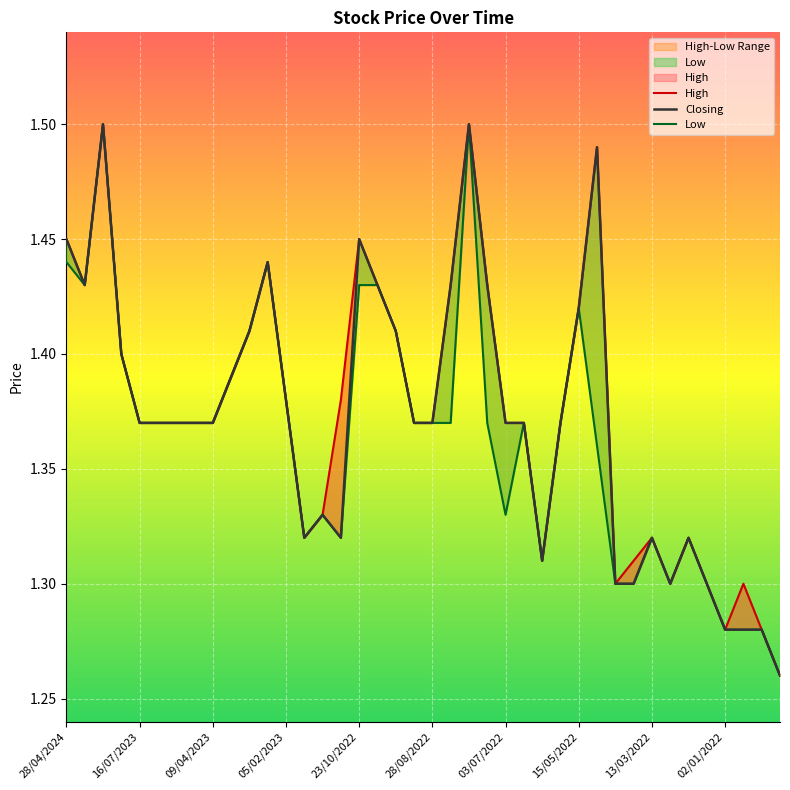

In High, how many points are higher than both neighbors (excluding endpoints)?

8